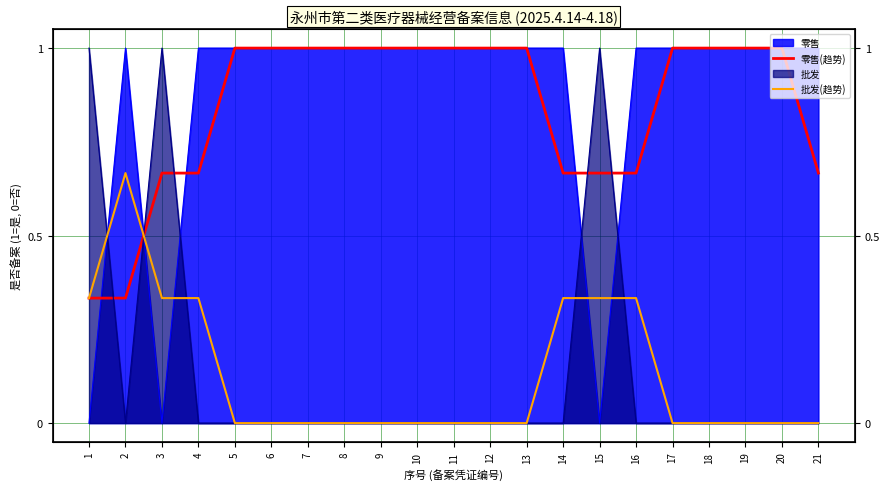

The value of 零售(趋势) at 3 is 0.7. True or false?

True